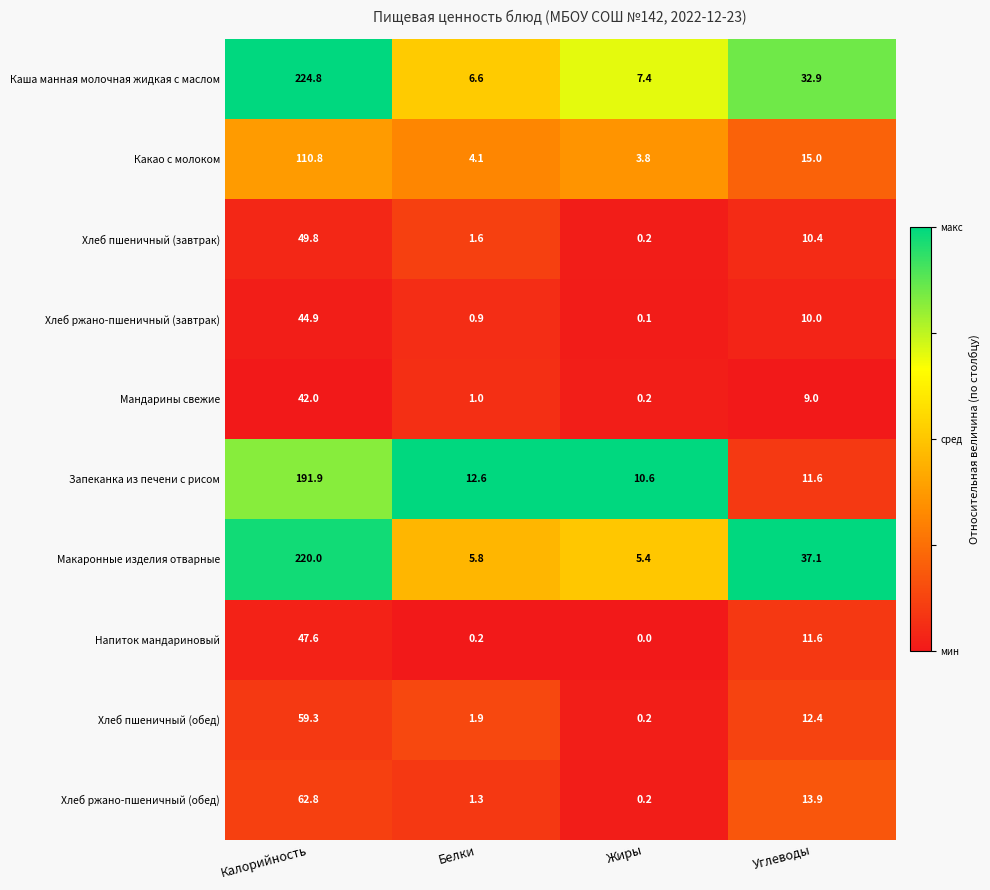

What is the difference between the highest and lowest values at Жиры?

10.6